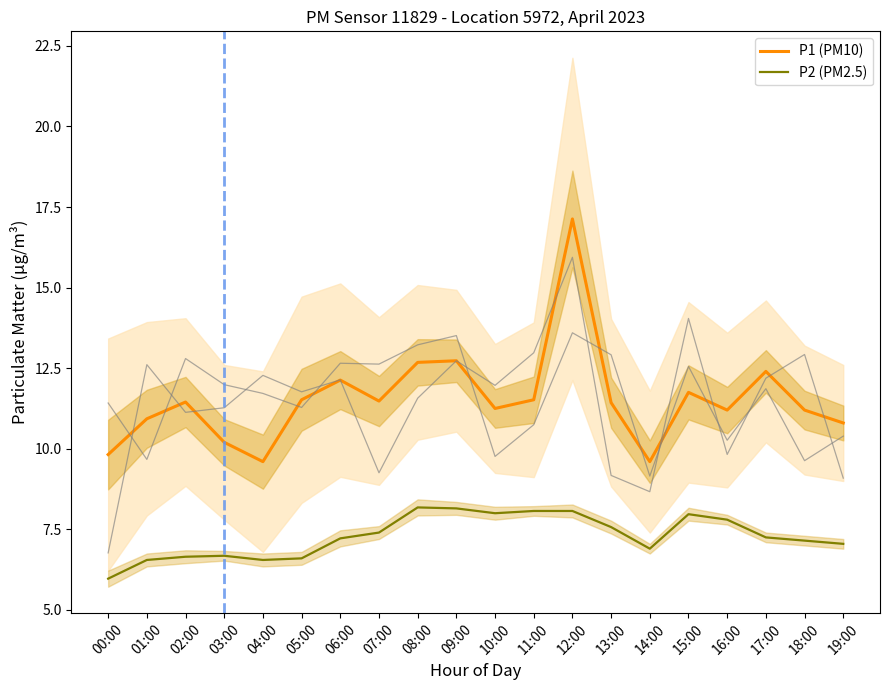

At 05:00, list the series in order from smallest to largest.

P2 (PM2.5), P1 (PM10)